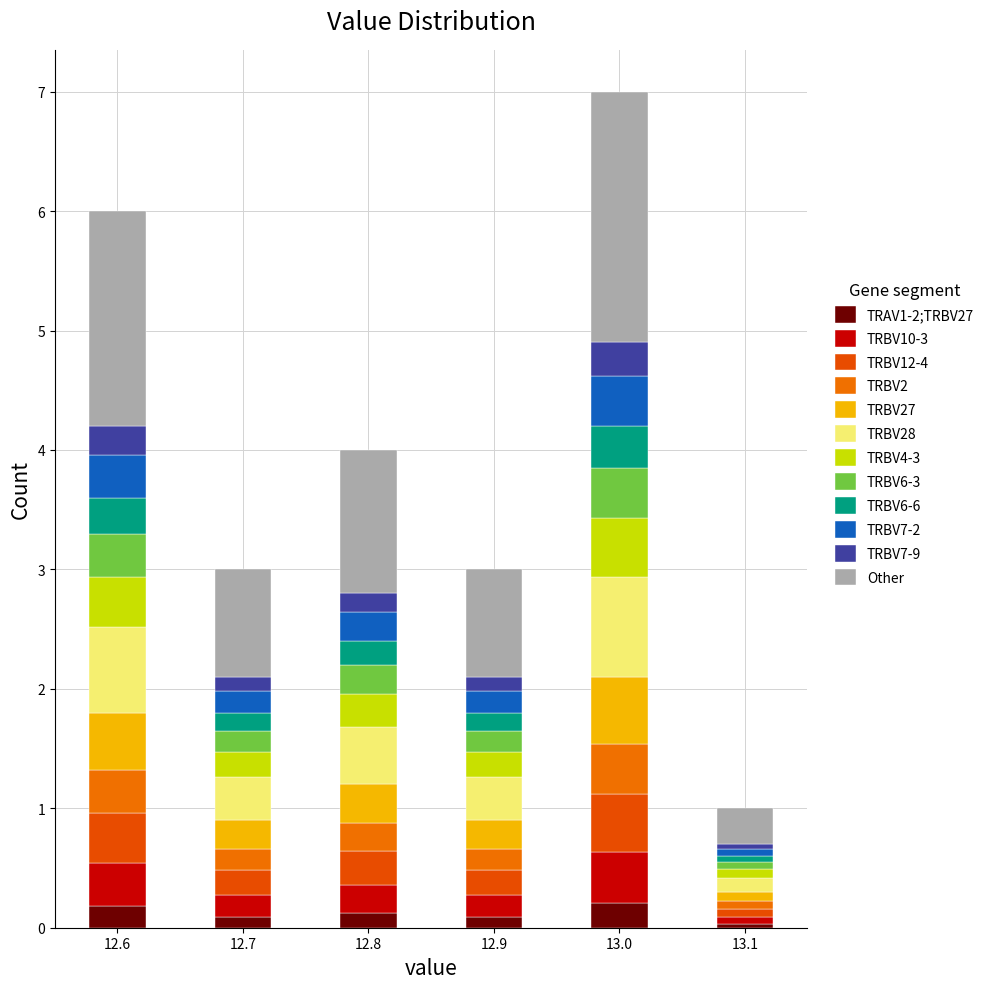

Reading left to right, list every stacked bar in this chart as the range it spans on the x-axis followed by its total height. Neither the bar edges nor the heights are printed on the chart, so give them approximately, as read against the axes.

12.575 to 12.625: 6
12.625 to 12.675: 0
12.675 to 12.725: 3
12.725 to 12.775: 0
12.775 to 12.825: 4
12.825 to 12.875: 0
12.875 to 12.925: 3
12.925 to 12.975: 0
12.975 to 13.025: 7
13.025 to 13.075: 0
13.075 to 13.125: 1